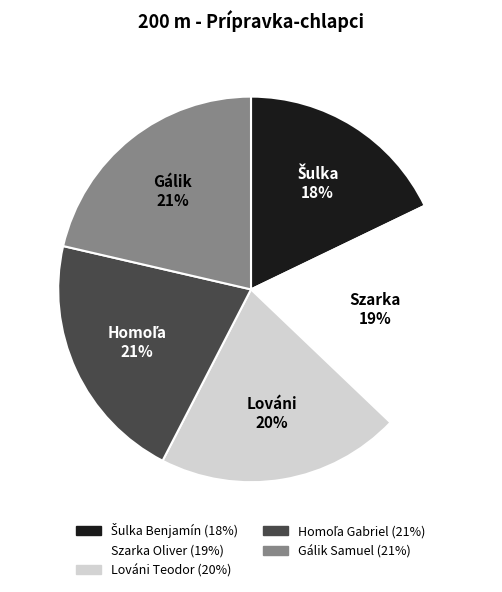

True or false: Szarka Oliver accounts for 19% of the total.

True